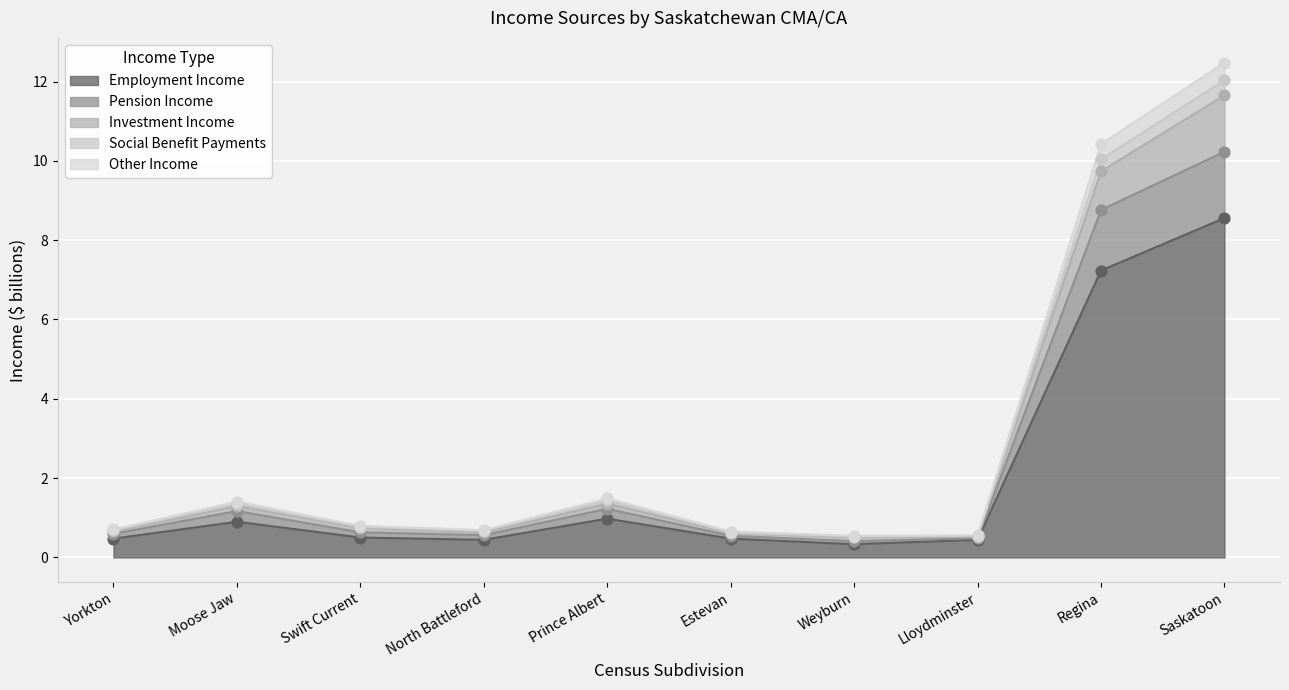

The value of Employment Income at Lloydminster is 0.4. True or false?

True